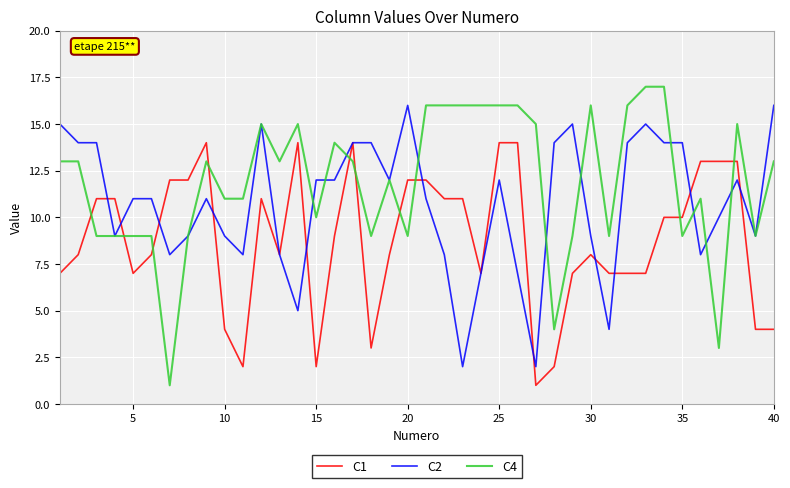

What is the lowest value of the C2 series?

2